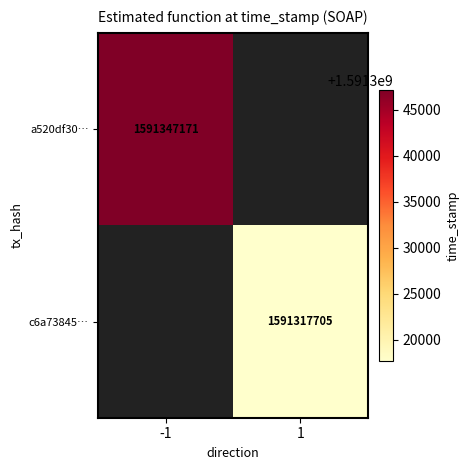

Is the value of a520df30… at -1 greater than the value of c6a73845… at 1?

Yes